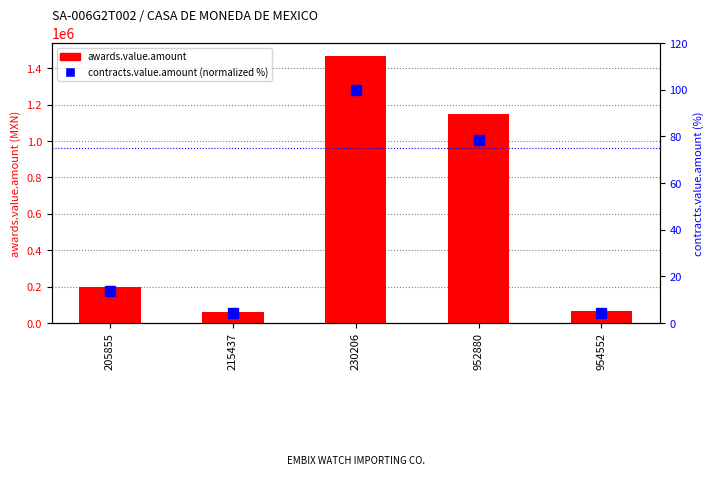

How many data points in contracts.value.amount (normalized %) are above 13?

3